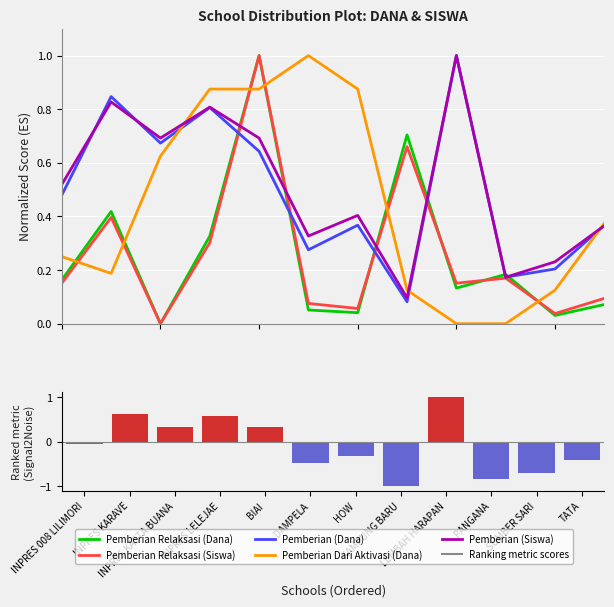

What is the value of the Pemberian (Dana) bar at the 8th from the left?

0.1